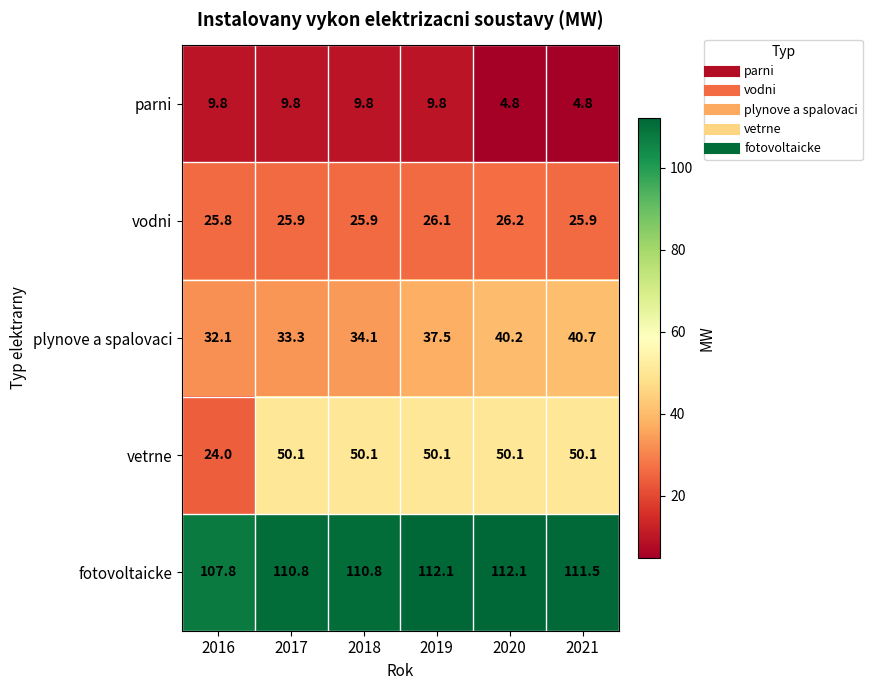

What is the average value of the parni series?

8.1